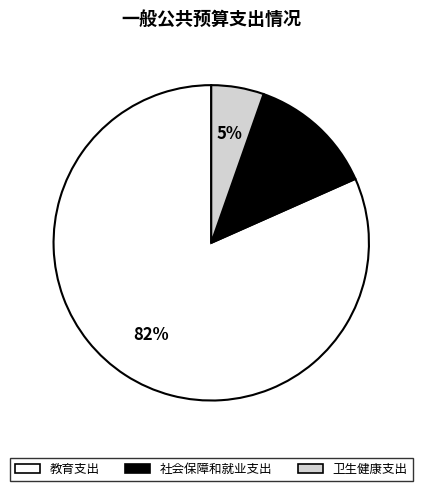

Which slice is the largest?

教育支出